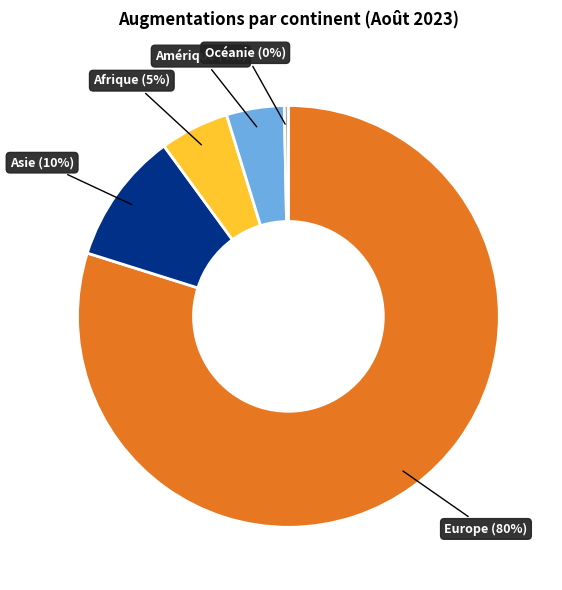

To the nearest percent, what is the average slice percentage?

20%